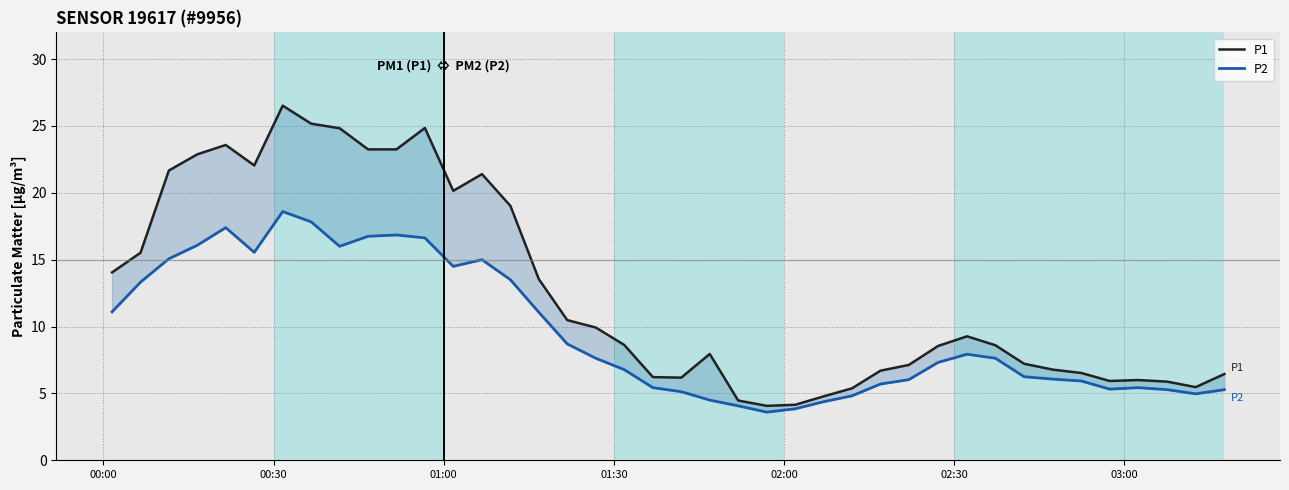

True or false: P2 and P1 intersect in this chart.

False